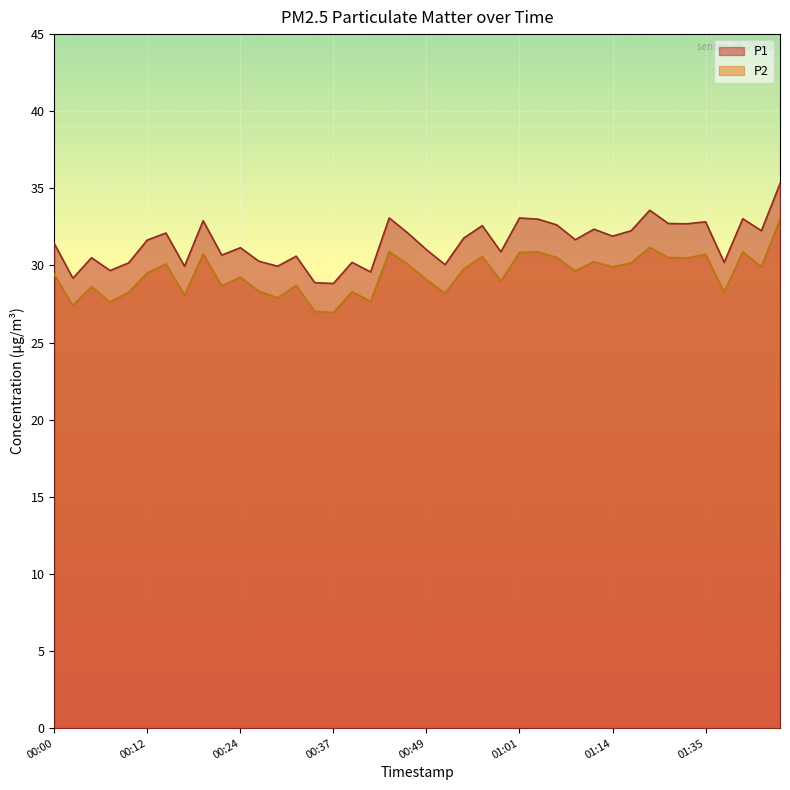

Count the number of categories in the chart.

40